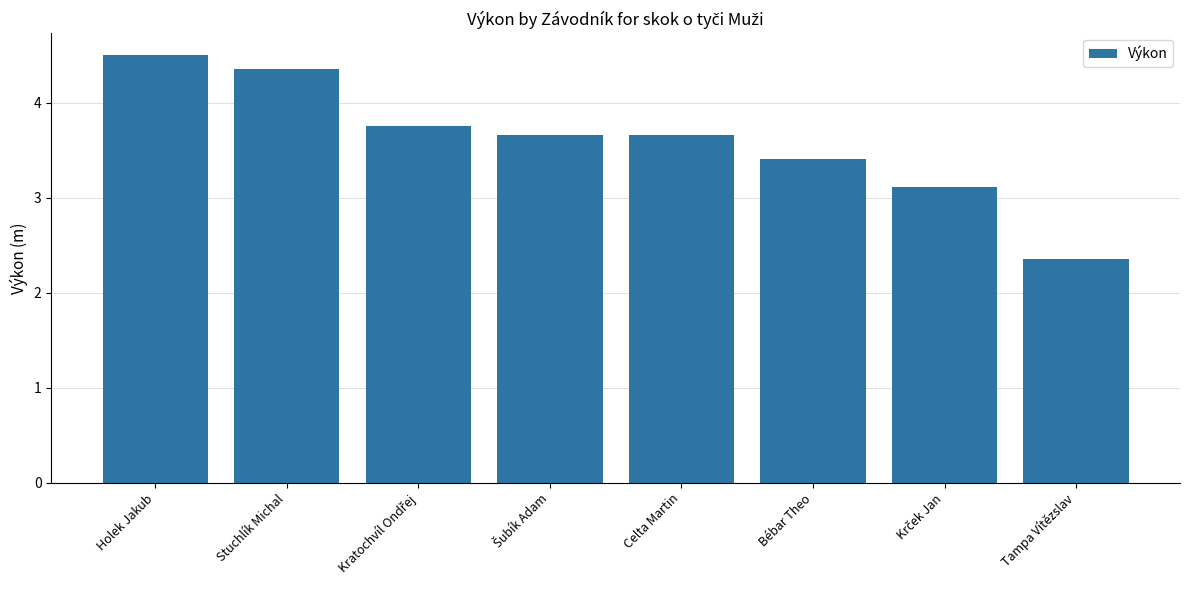

True or false: the data shows 4.4 at Stuchlík Michal.

True